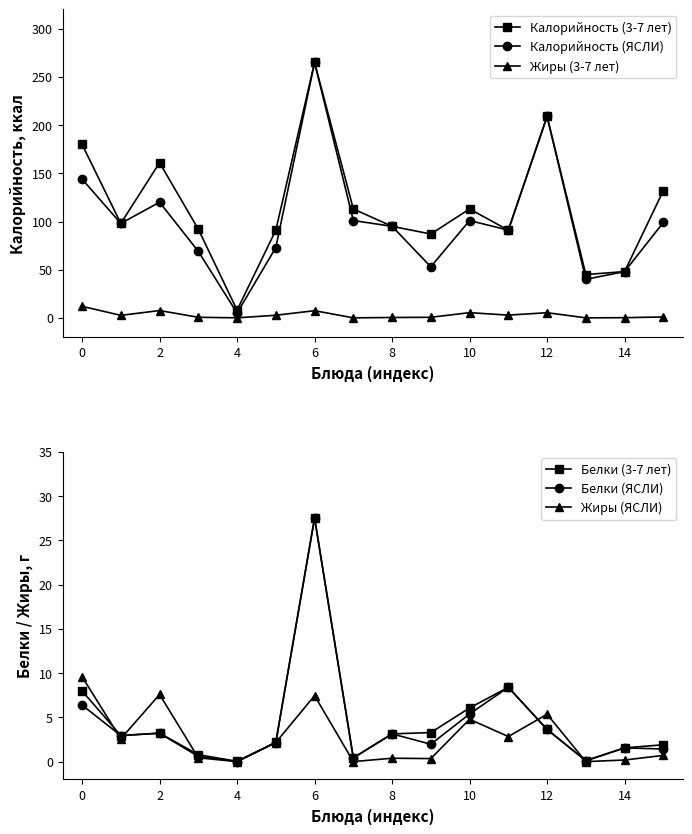

Is it true that Калорийность (ЯСЛИ) equals 209.0 at 12?

True